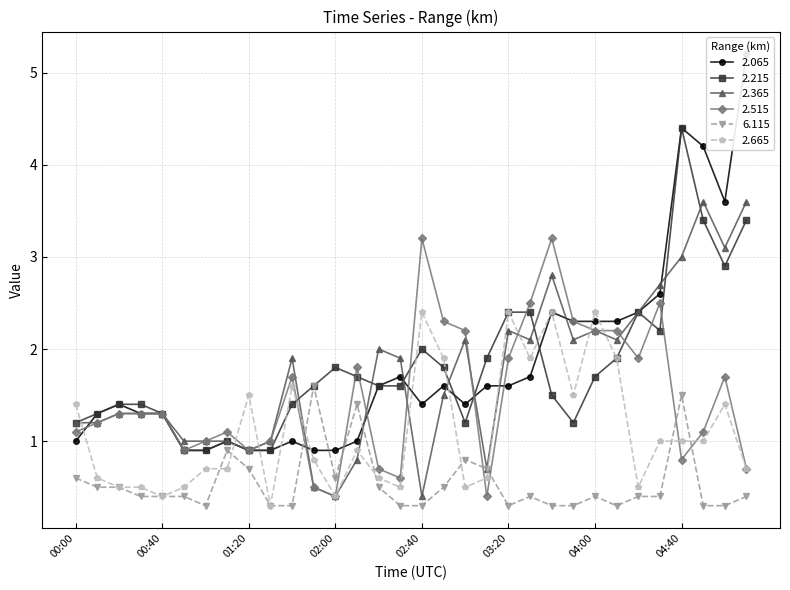

List the series in order of their peak value, lowest first.

6.115, 2.665, 2.515, 2.365, 2.215, 2.065